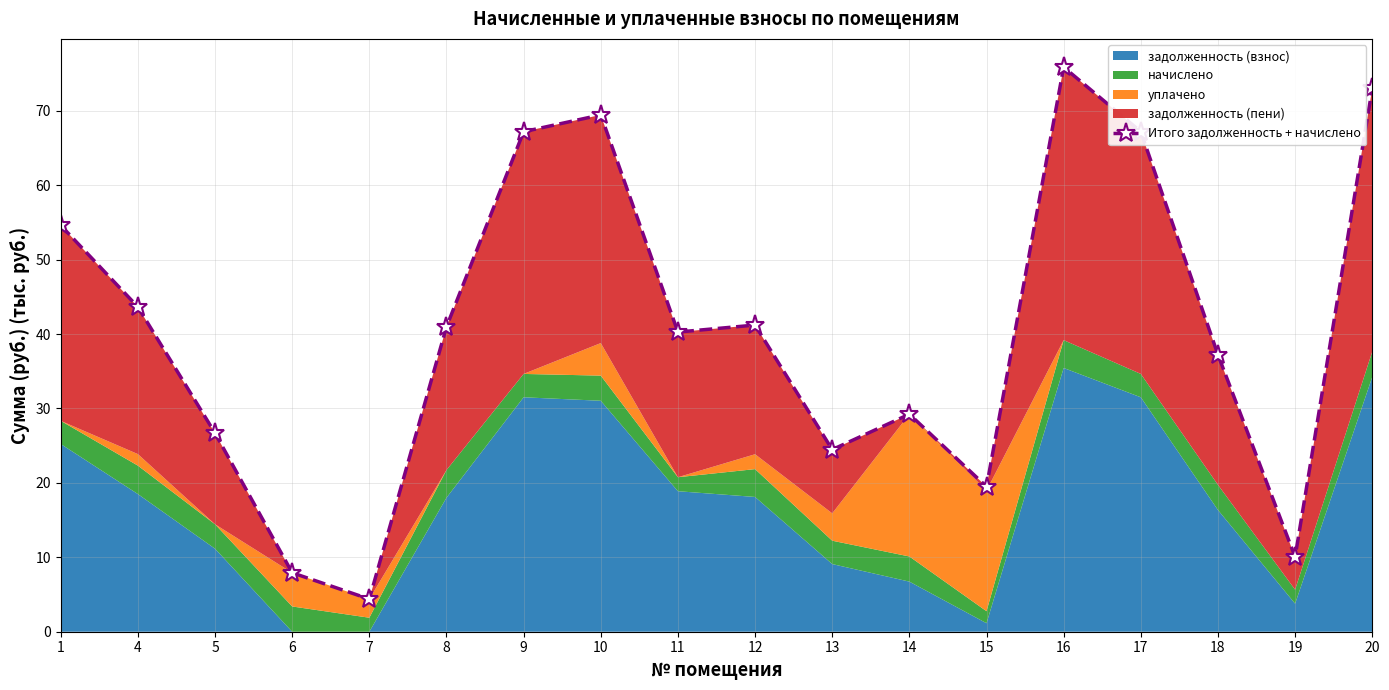

List the labels in order of value, largest first.

16, 20, 10, 9, 17, 1, 4, 12, 8, 11, 18, 14, 5, 13, 15, 19, 6, 7